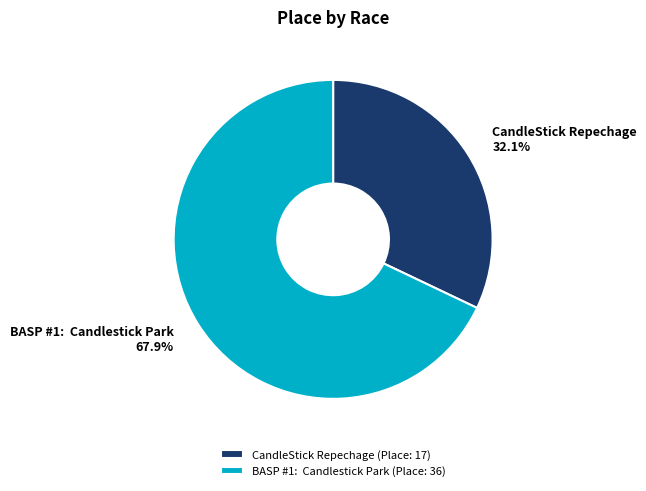

The CandleStick Repechage slice represents 32% of the pie. True or false?

True